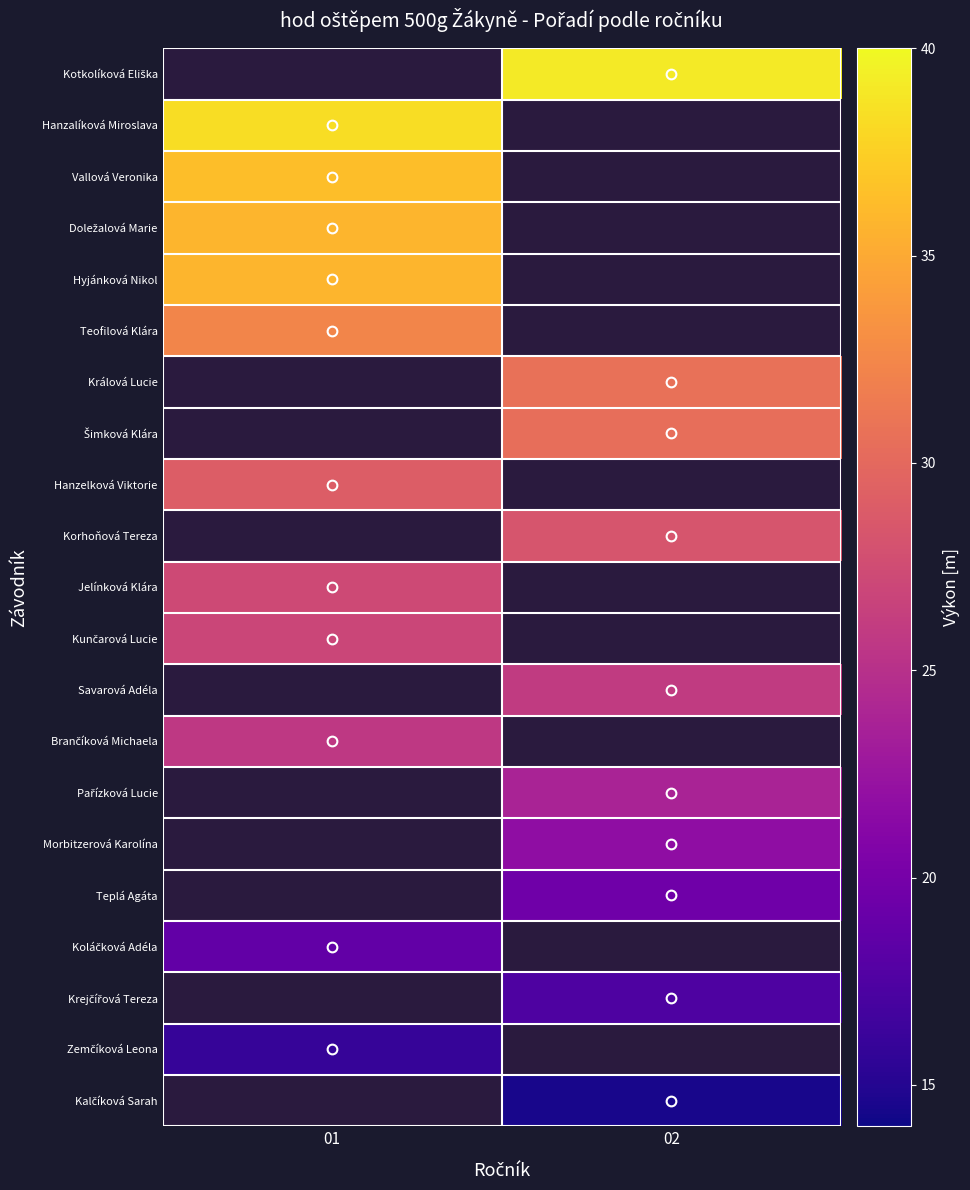

The value of Morbitzerová Karolína at 02 is 21.8. True or false?

True